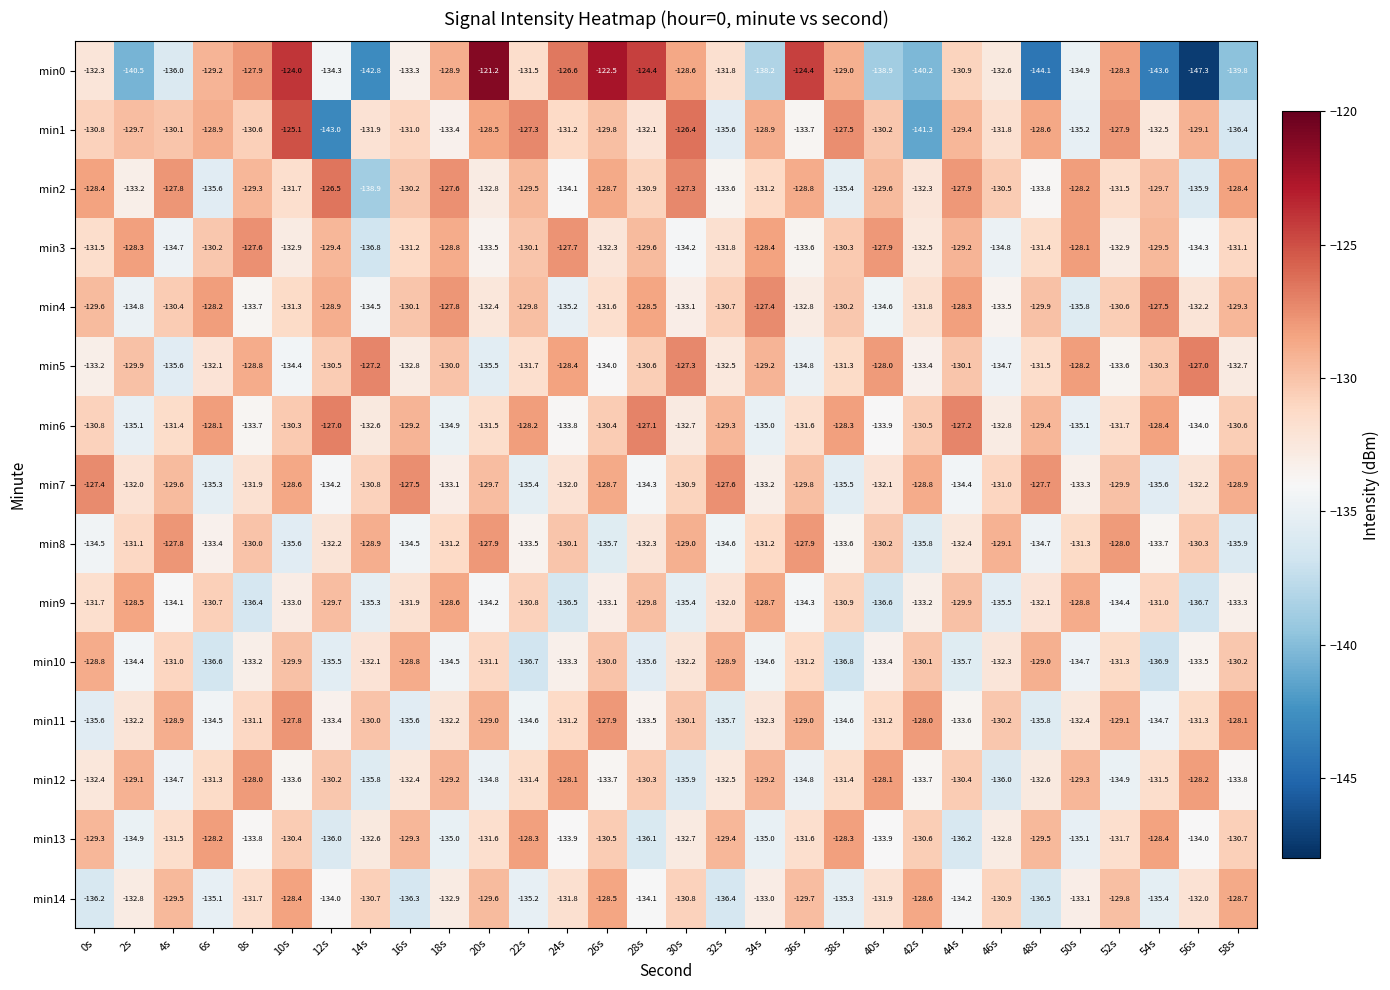

Is it true that min13 equals -136.2 at 44s?

True